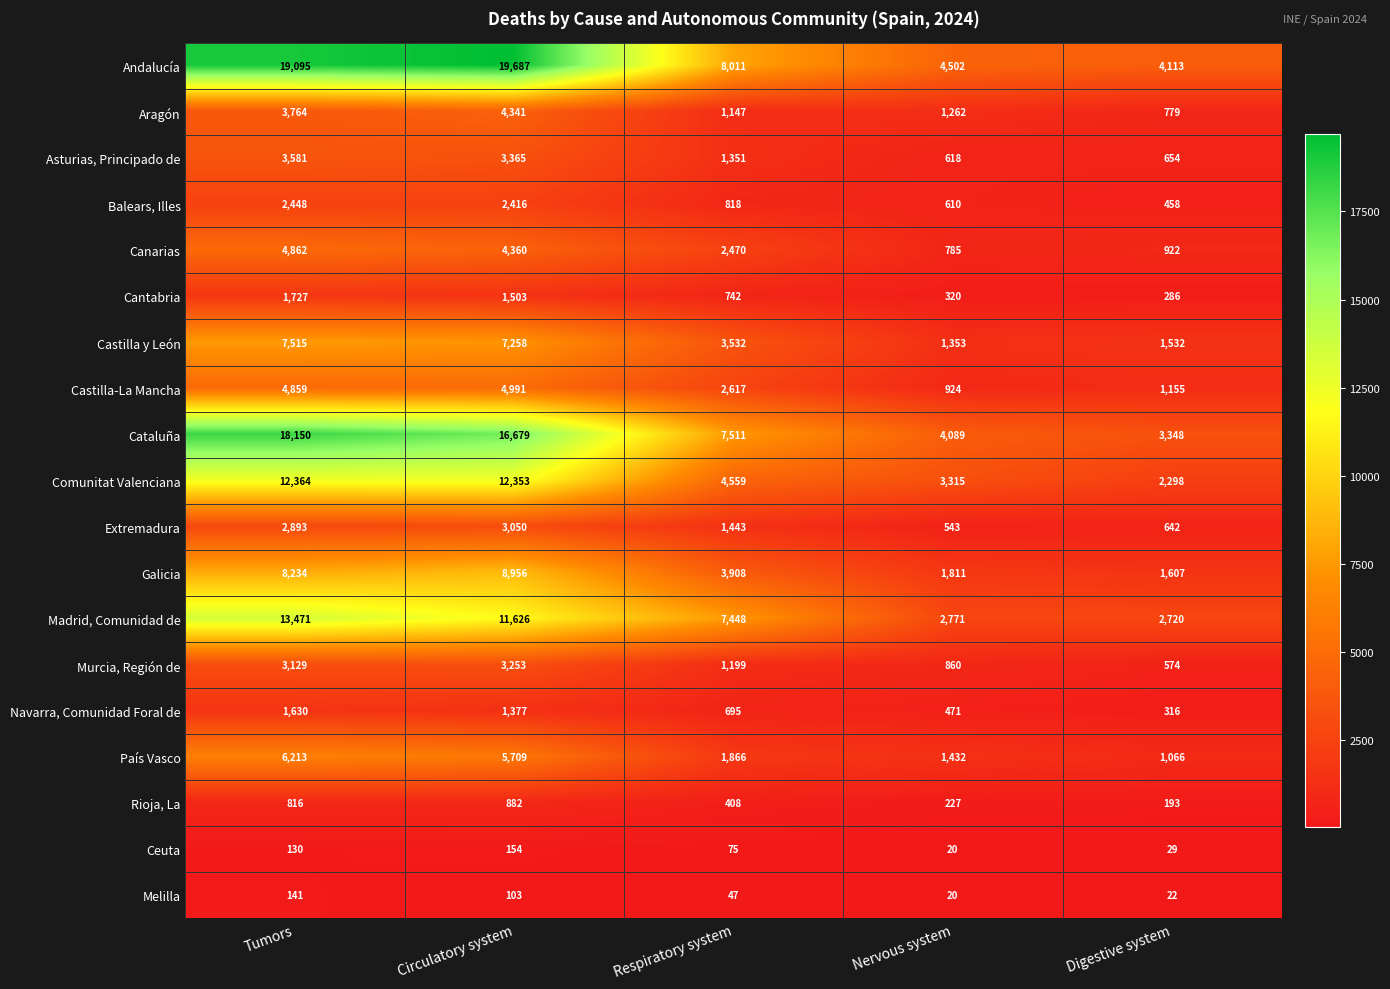

The value of Castilla y León at Respiratory system is 1928. True or false?

False